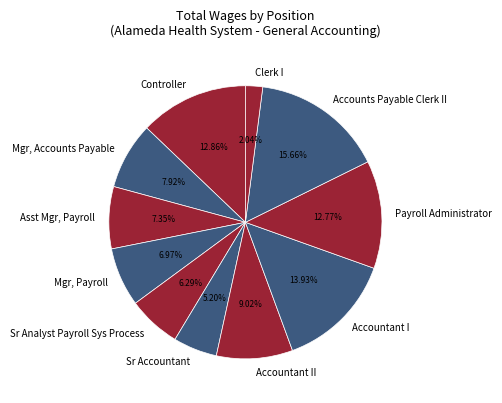

The Accountant II slice represents 1% of the pie. True or false?

False